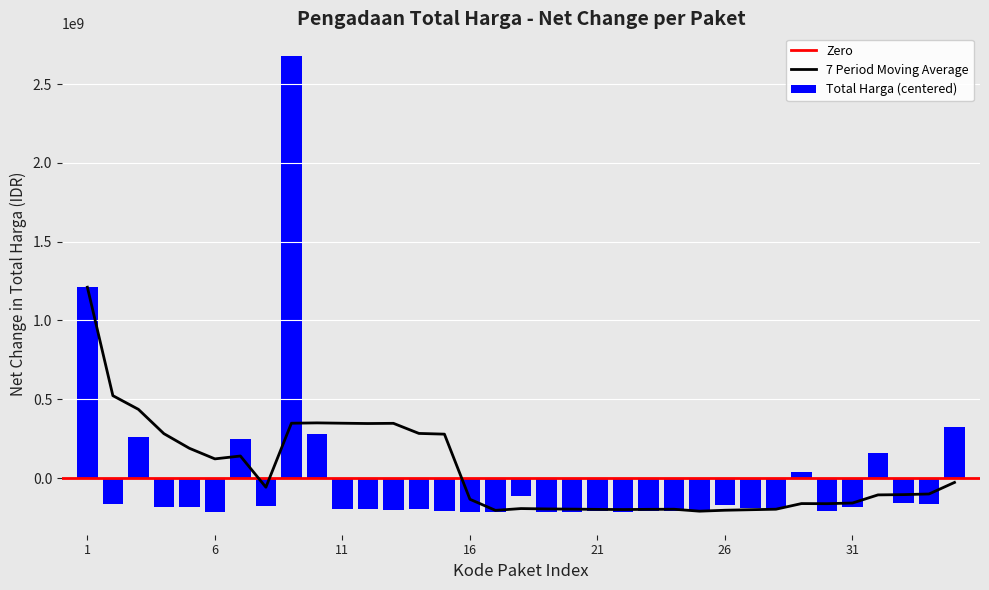

What is the lowest value of the Total Harga (centered) series?

-214736202.4